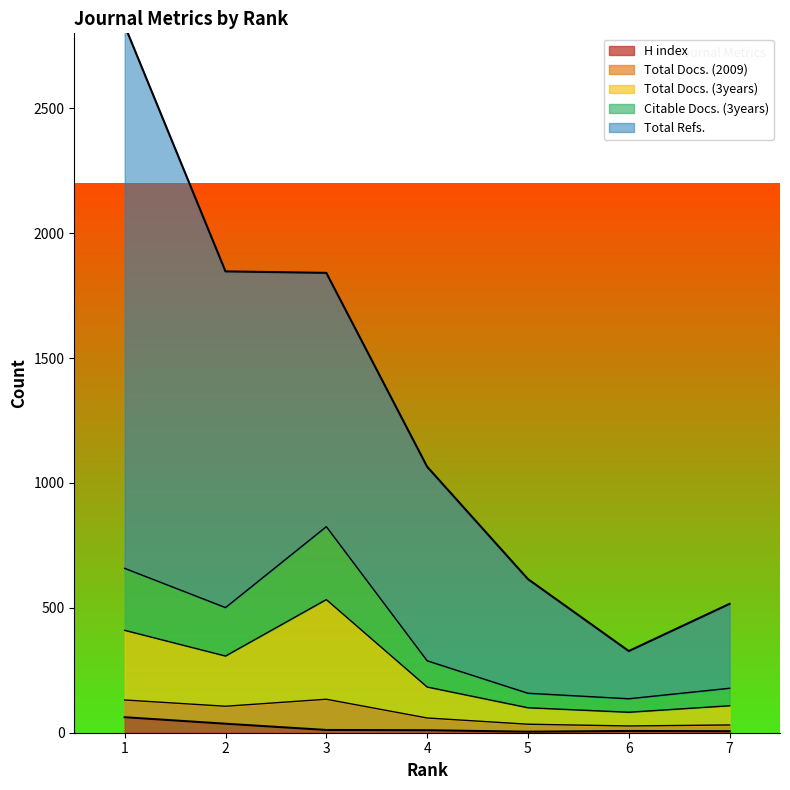

What is the value of the H index point at the 7th from the left?

6